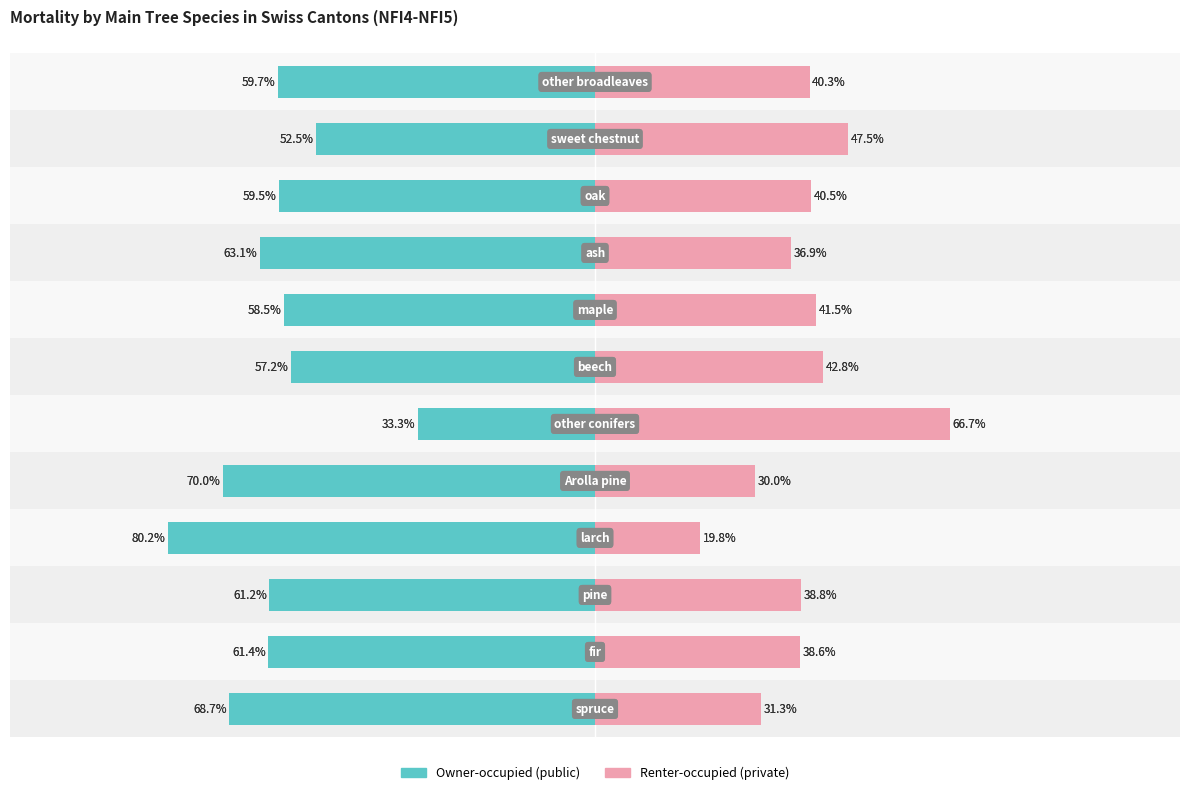

How many values in the Owner-occupied (public) series exceed -59?

4